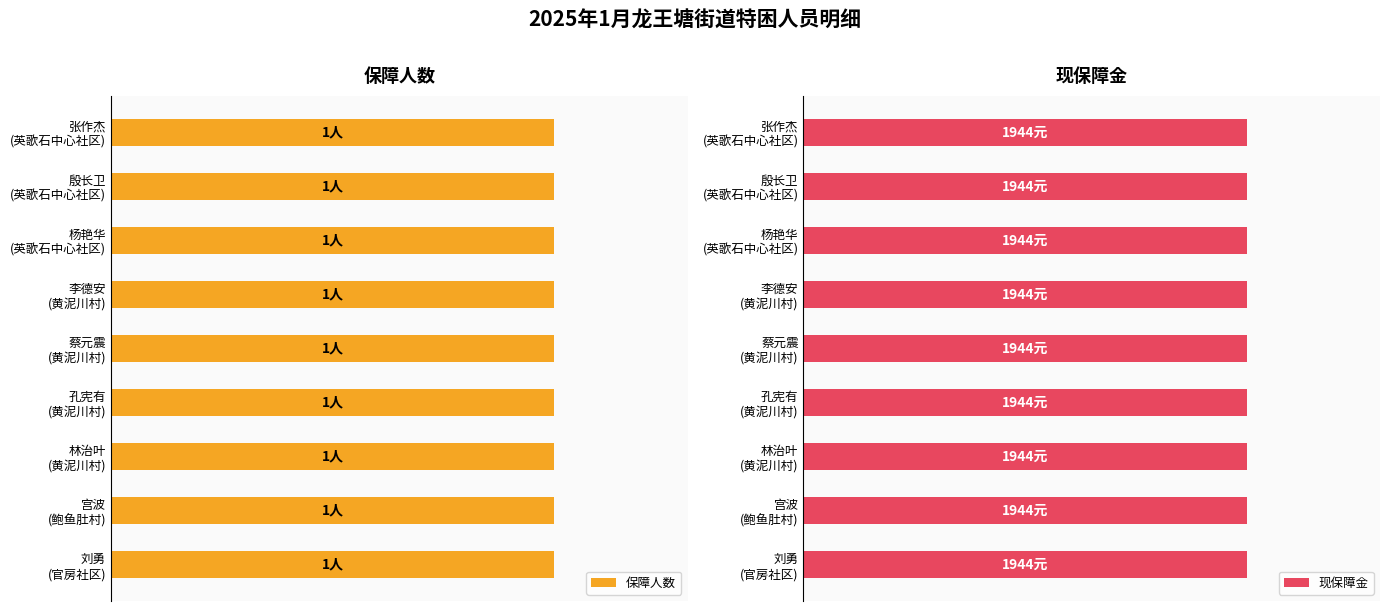

Where is 保障人数 nearest to the value 1?

张作杰